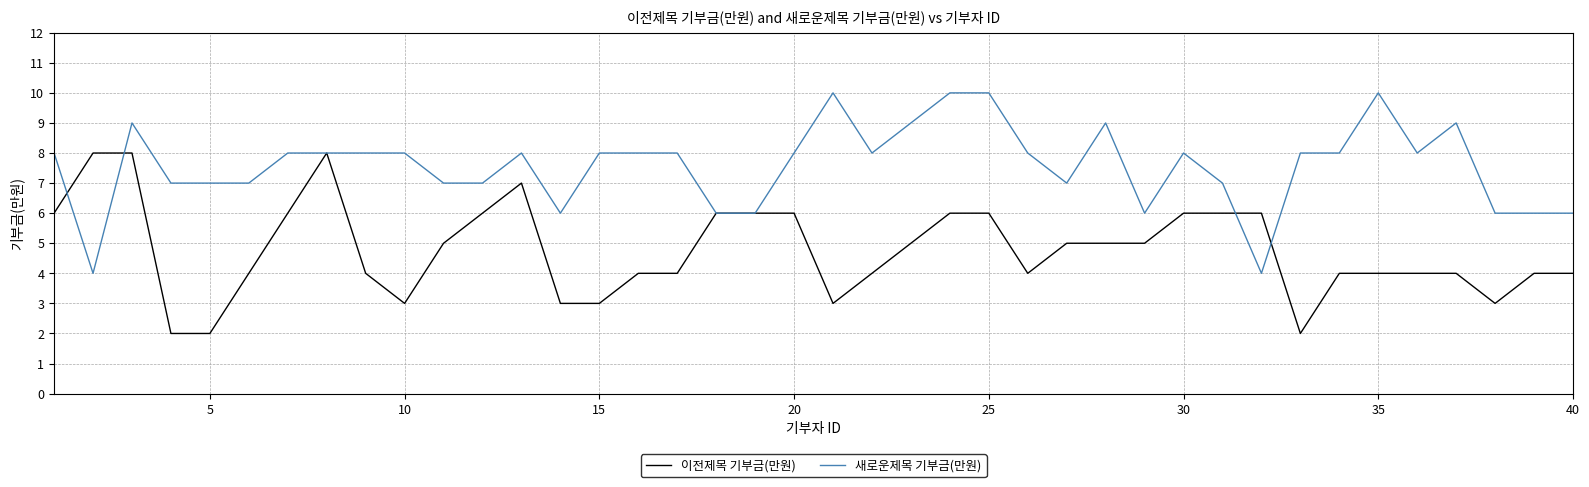

What is the greatest value displayed?

10